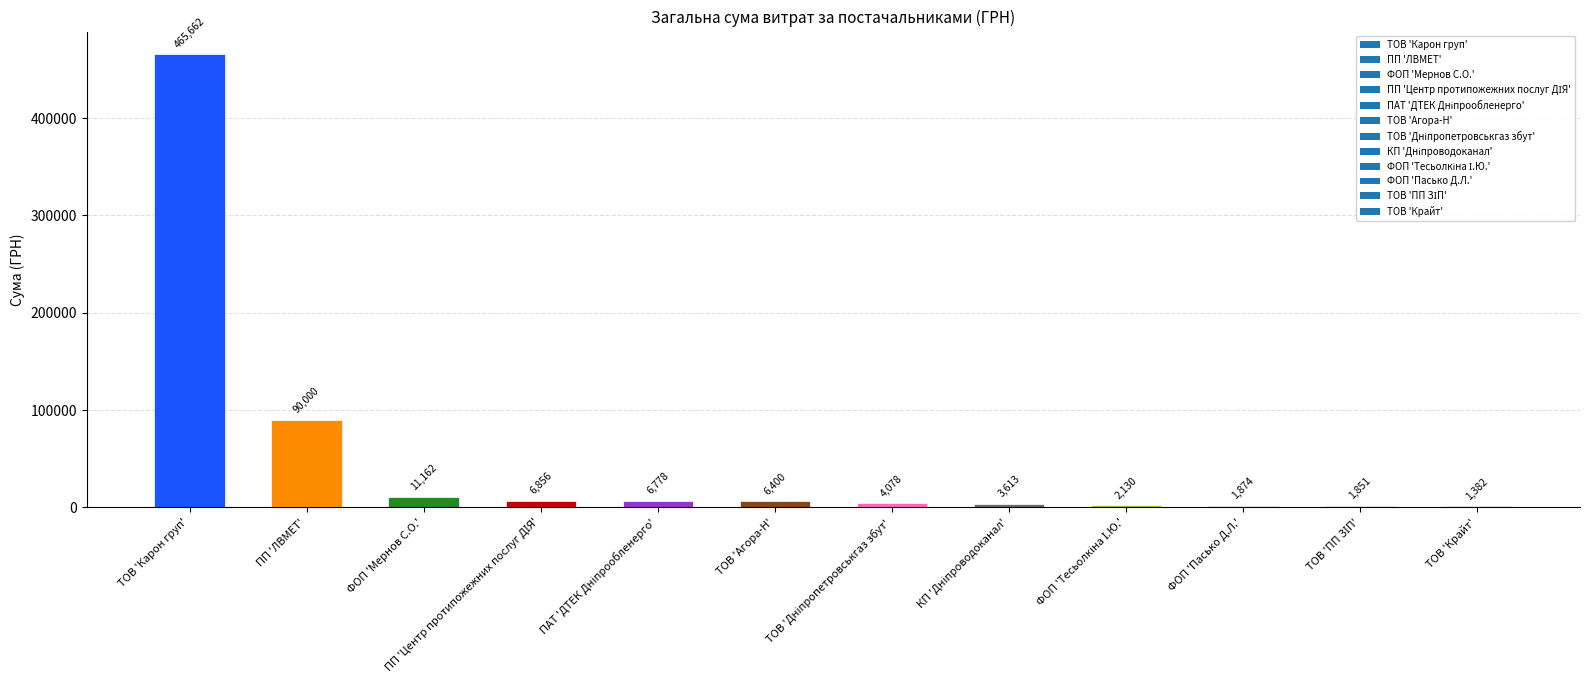

At which label is the value closest to 233522?

ПП 'ЛВМЕТ'